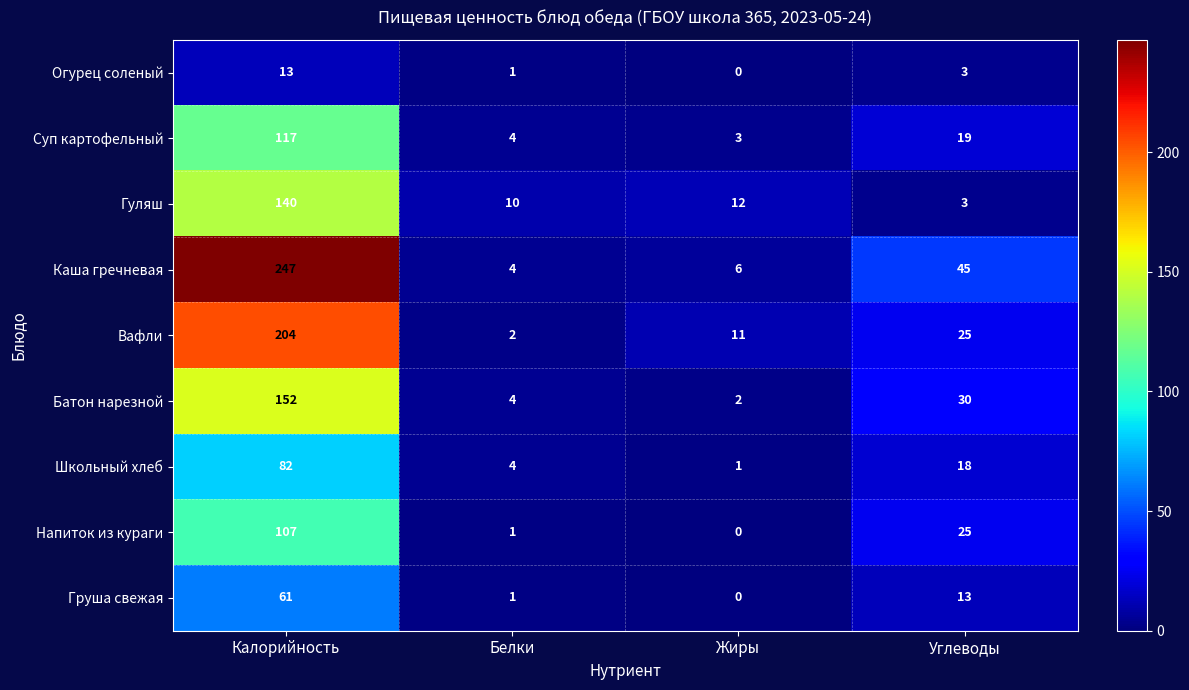

The value of Батон нарезной at Калорийность is 209. True or false?

False